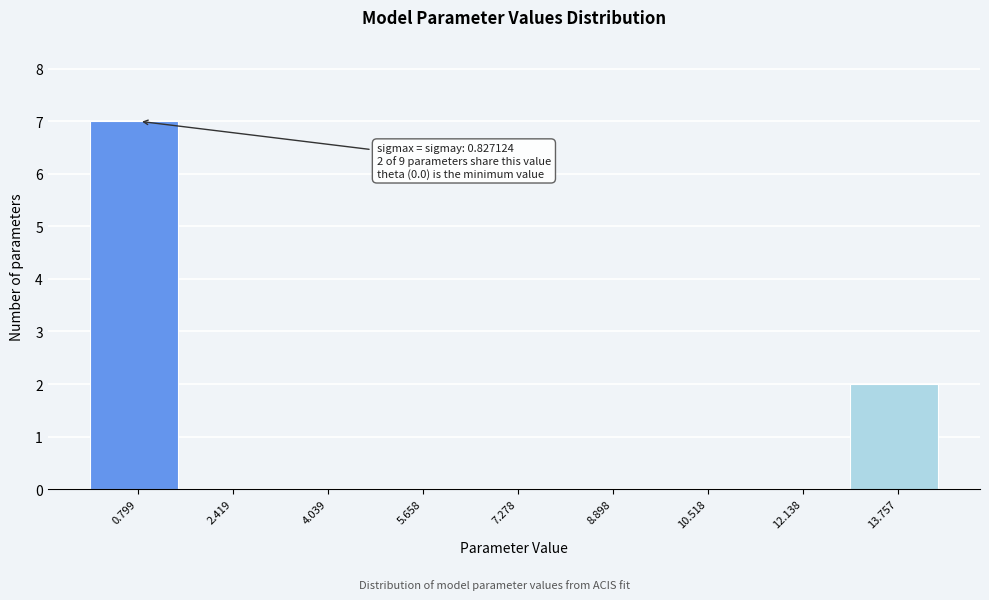

Which range on the x-axis has the tallest bar?

0.0 to 1.6